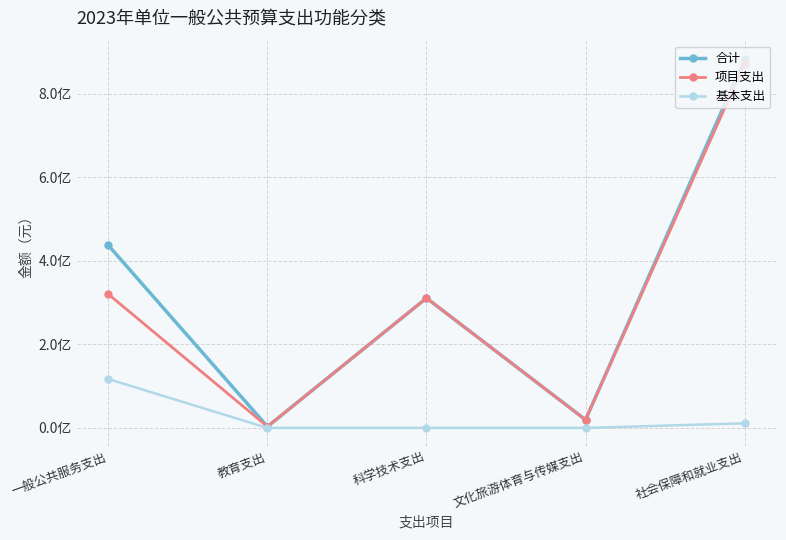

List the series in order of their peak value, lowest first.

基本支出, 项目支出, 合计